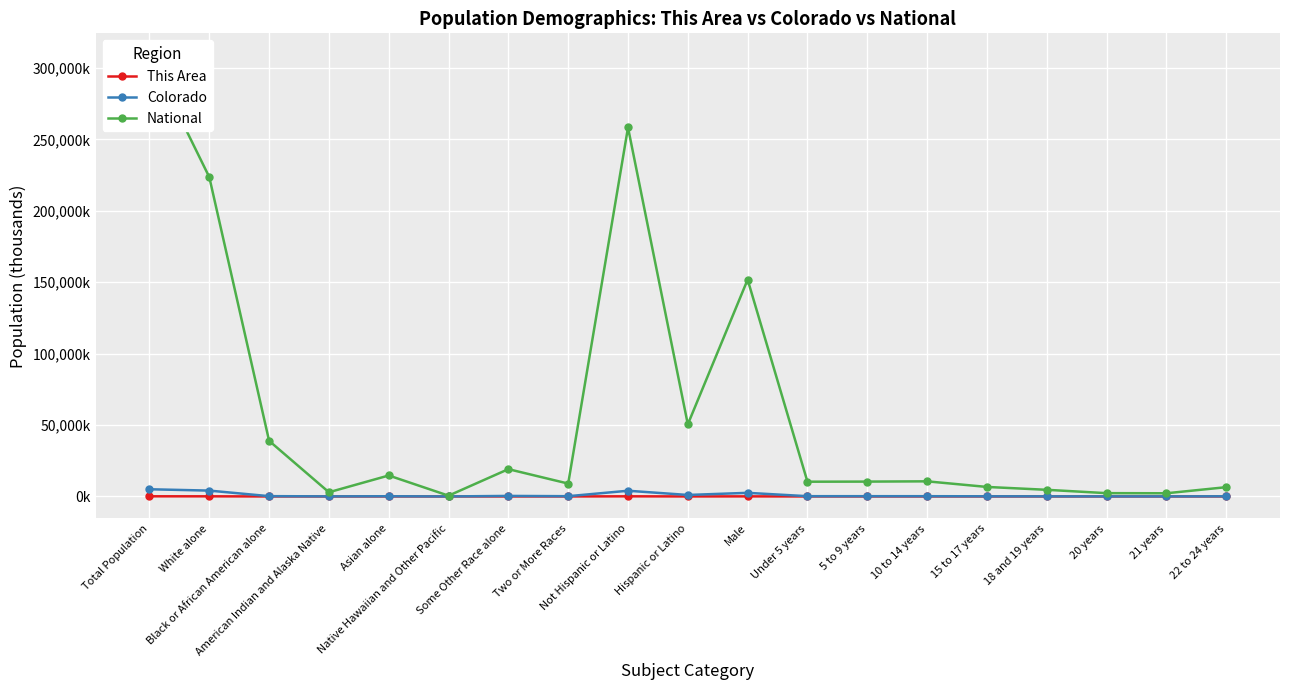

In Colorado, how many points are lower than both neighbors (excluding endpoints)?

6